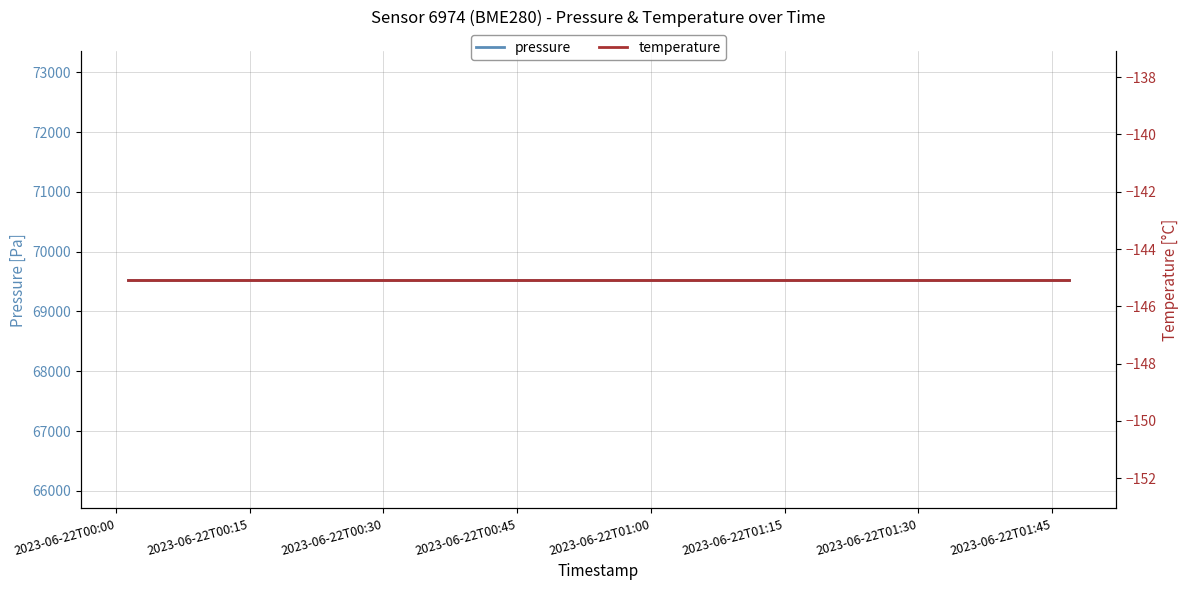

True or false: temperature has more than 2 points higher than both neighbors.

False